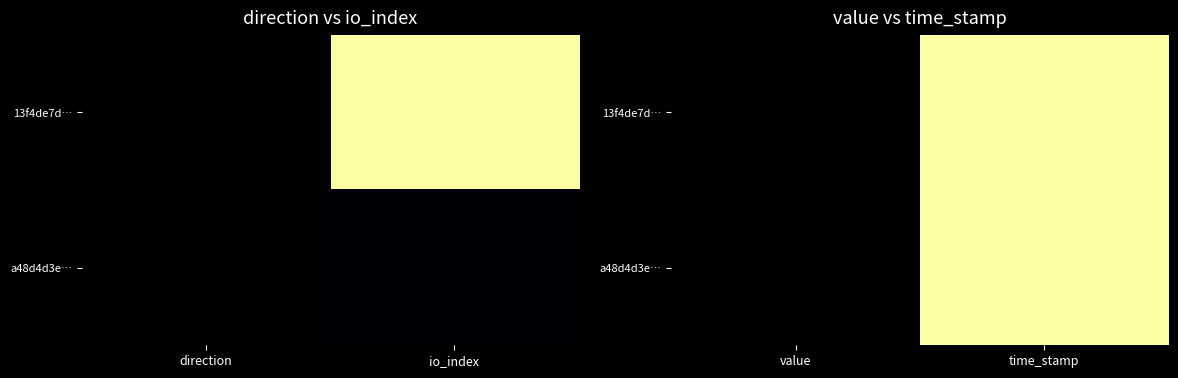

How many categories are shown in the chart?

2